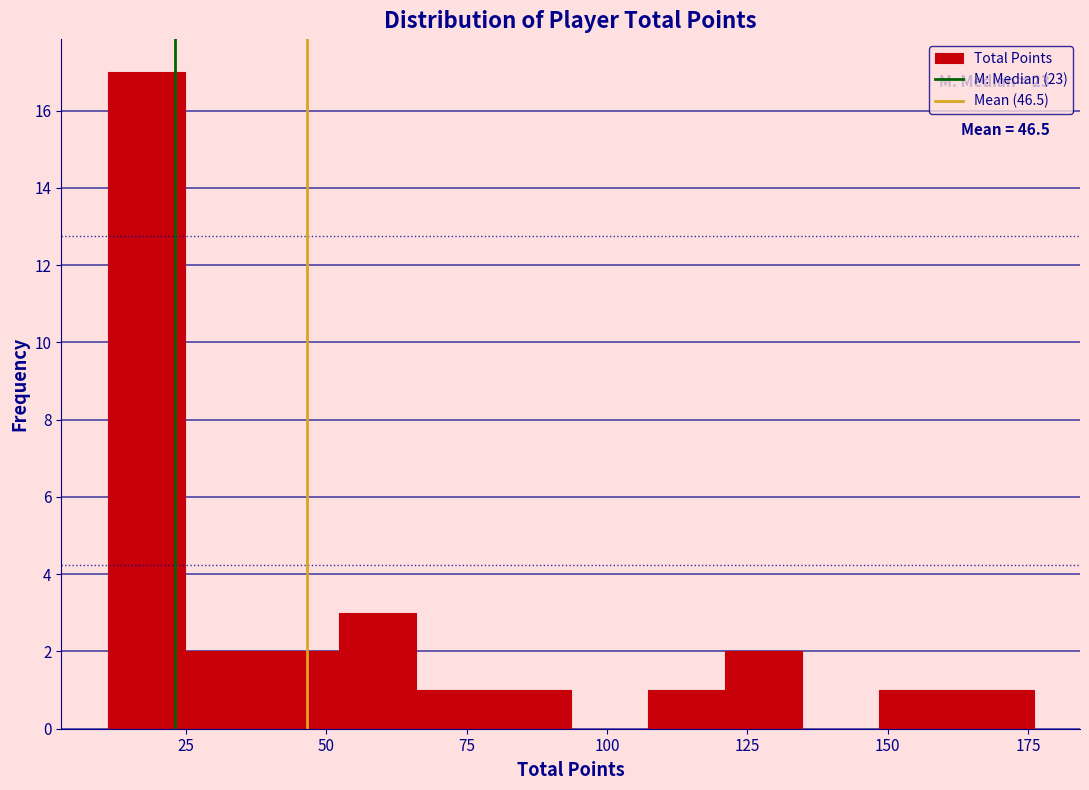

Around what value on the x-axis is the tallest bar? Give the approximate position of its centre, as read against the axis.

20